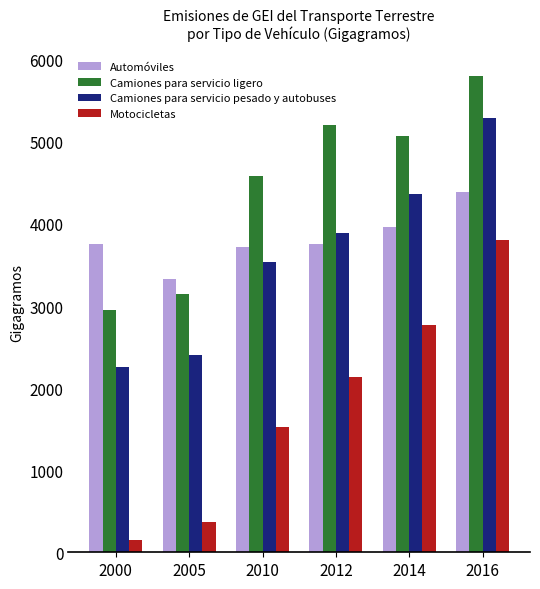

How many data points in Camiones para servicio ligero are less than 5069?

3